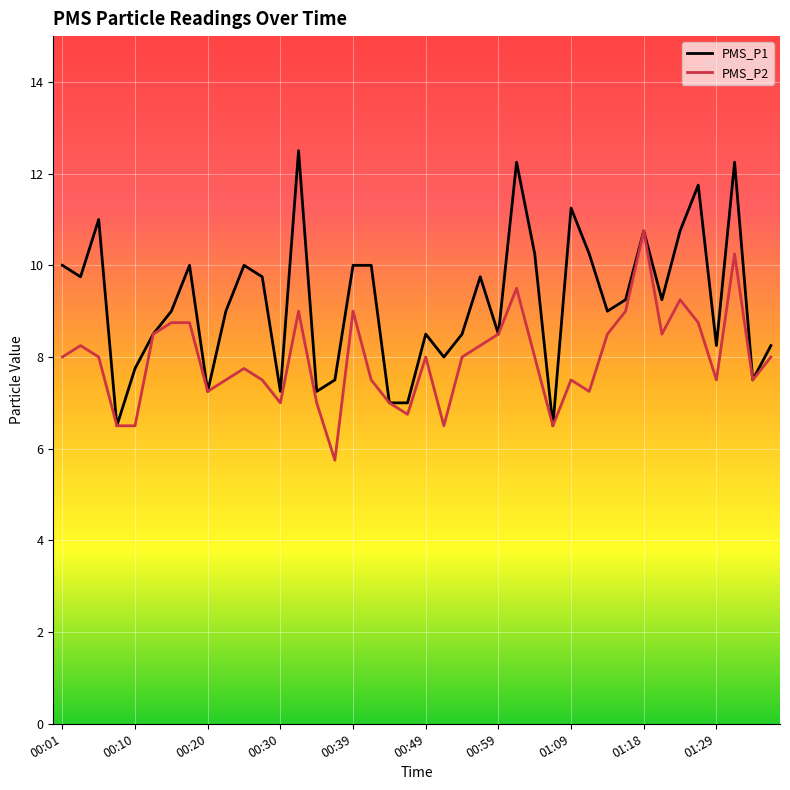

What is the smallest value displayed?

5.8